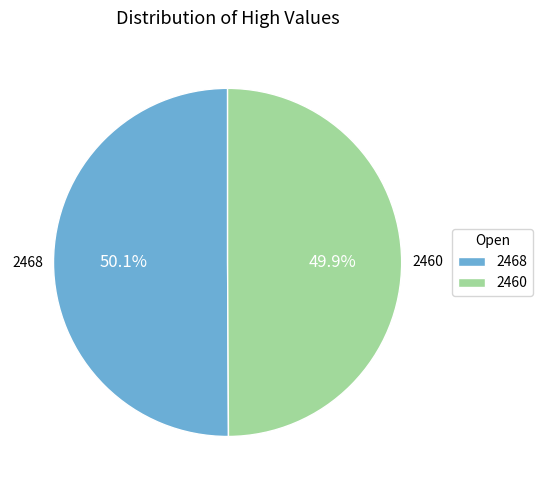

Is there any slice that represents more than half of the pie?

Yes